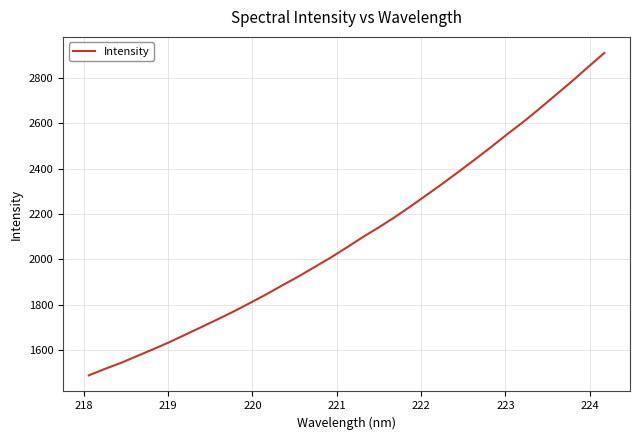

What is the difference between the maximum and minimum values?

1421.3